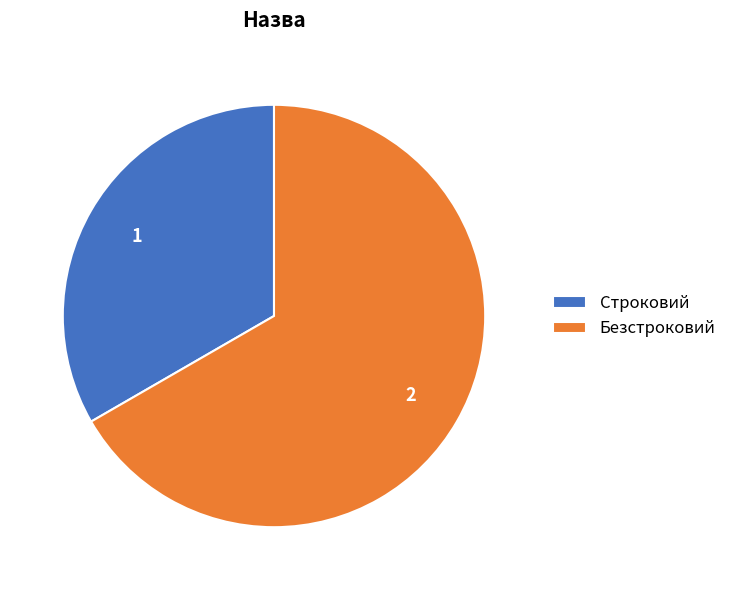

Which category has the smallest portion of the pie?

Строковий